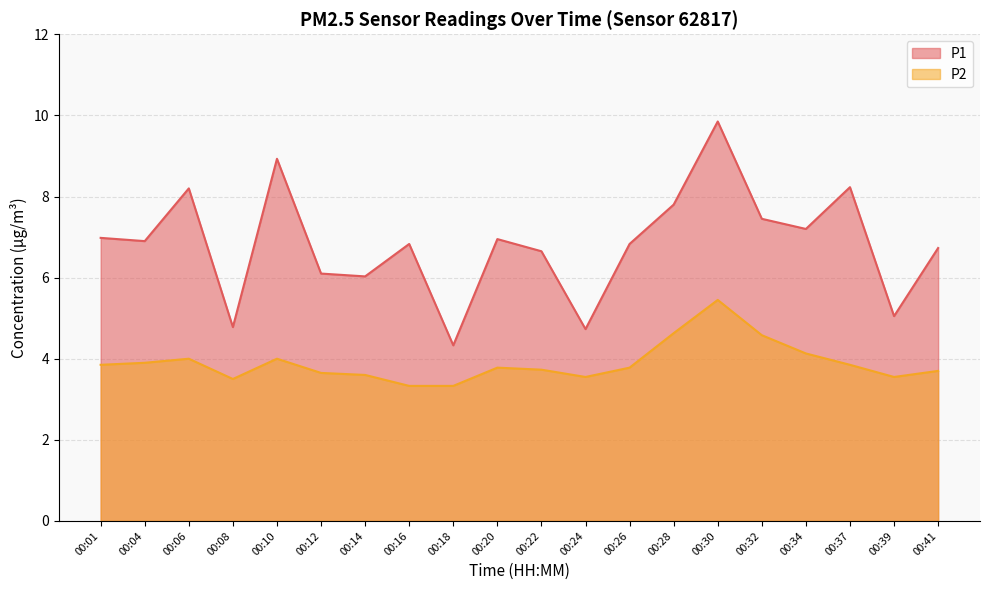

Reading right to left, extract all data points from this chart.

P1: 6.7	5.0	8.2	7.2	7.5	9.8	7.8	6.8	4.7	6.7	7.0	4.3	6.8	6.0	6.1	8.9	4.8	8.2	6.9	7.0
P2: 3.7	3.5	3.9	4.1	4.6	5.5	4.6	3.8	3.5	3.7	3.8	3.3	3.3	3.6	3.6	4.0	3.5	4.0	3.9	3.9